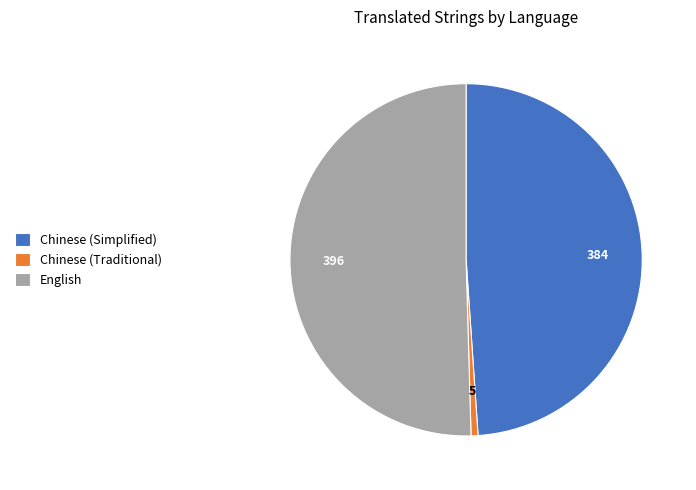

Is it true that Chinese (Simplified) is 49% of the pie?

True